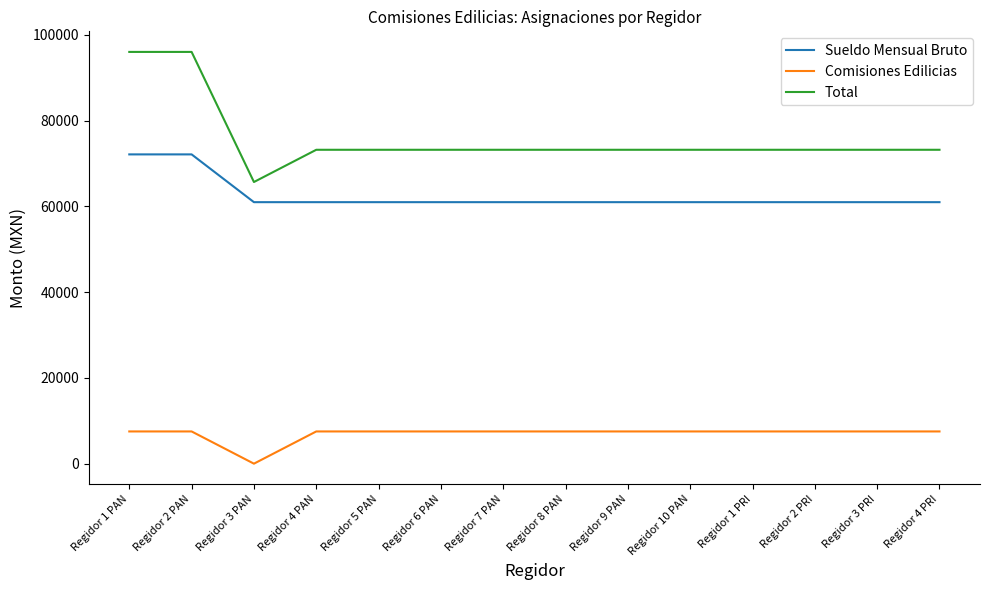

Reading left to right, list all the values displayed in this chart.

Sueldo Mensual Bruto: 72122	72122	60982	60982	60982	60982	60982	60982	60982	60982	60982	60982	60982	60982
Comisiones Edilicias: 7515	7515	0	7515	7515	7515	7515	7515	7515	7515	7515	7515	7515	7515
Total: 96017	96017	65682	73197	73197	73197	73197	73197	73197	73197	73197	73197	73197	73197